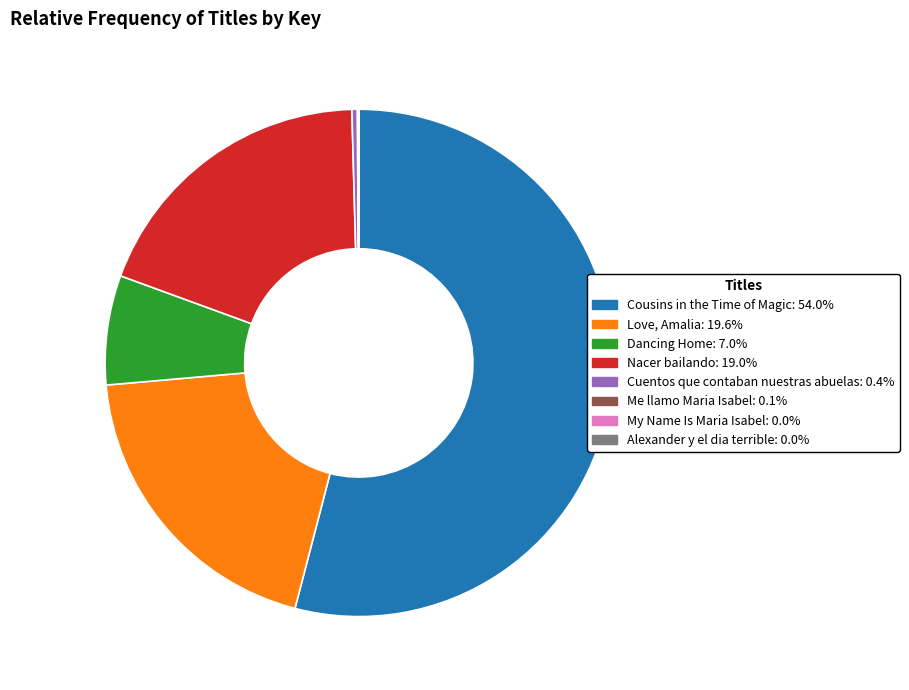

Which slice is the largest?

Cousins in the Time of Magic